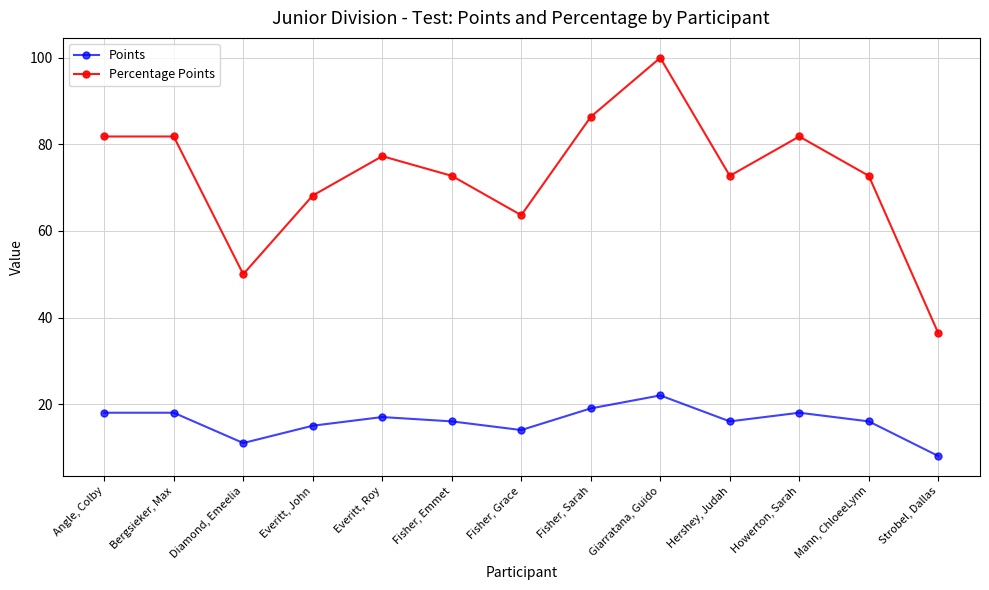

How many series are shown in this chart?

2